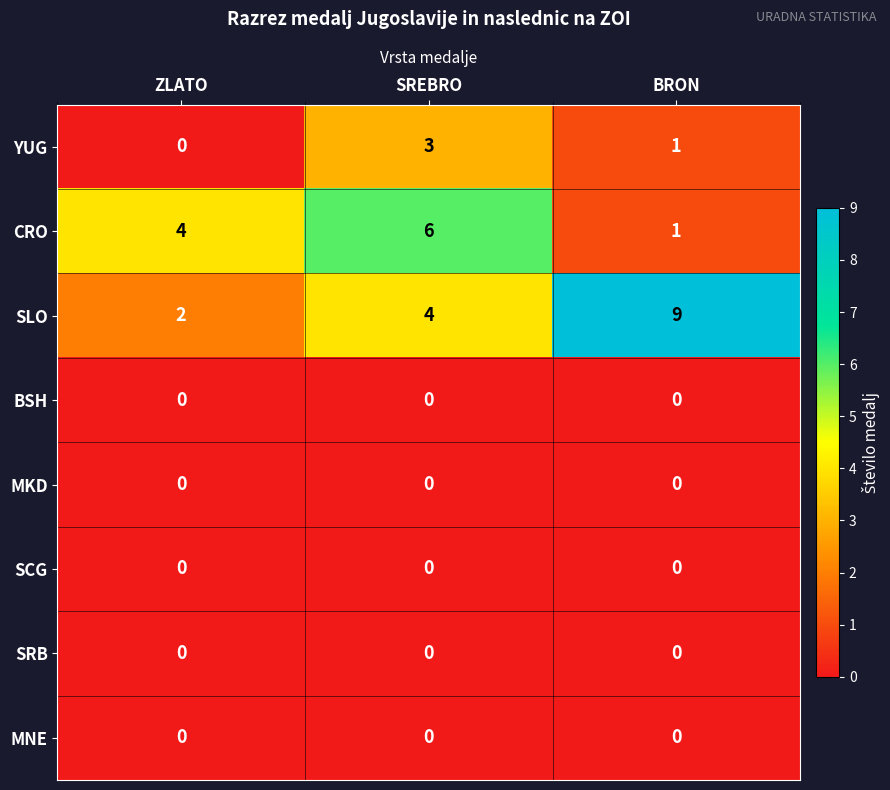

At which label does YUG first exceed 1?

SREBRO